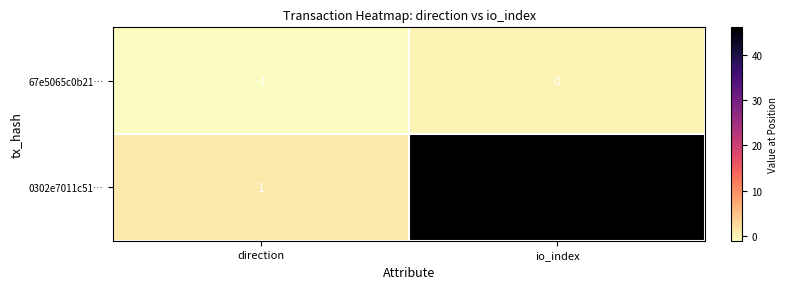

Is it true that 67e5065c0b21… equals -1 at direction?

True